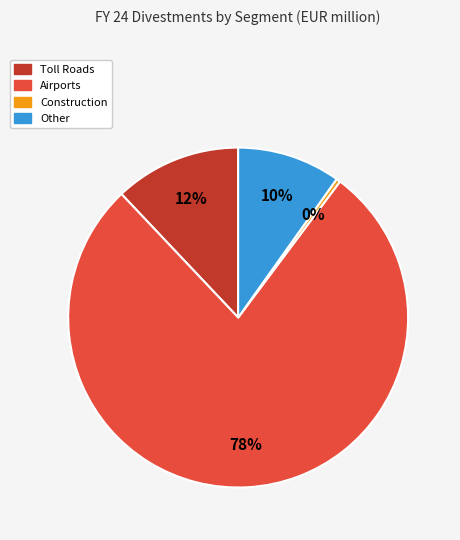

Is there any slice that represents more than half of the pie?

Yes